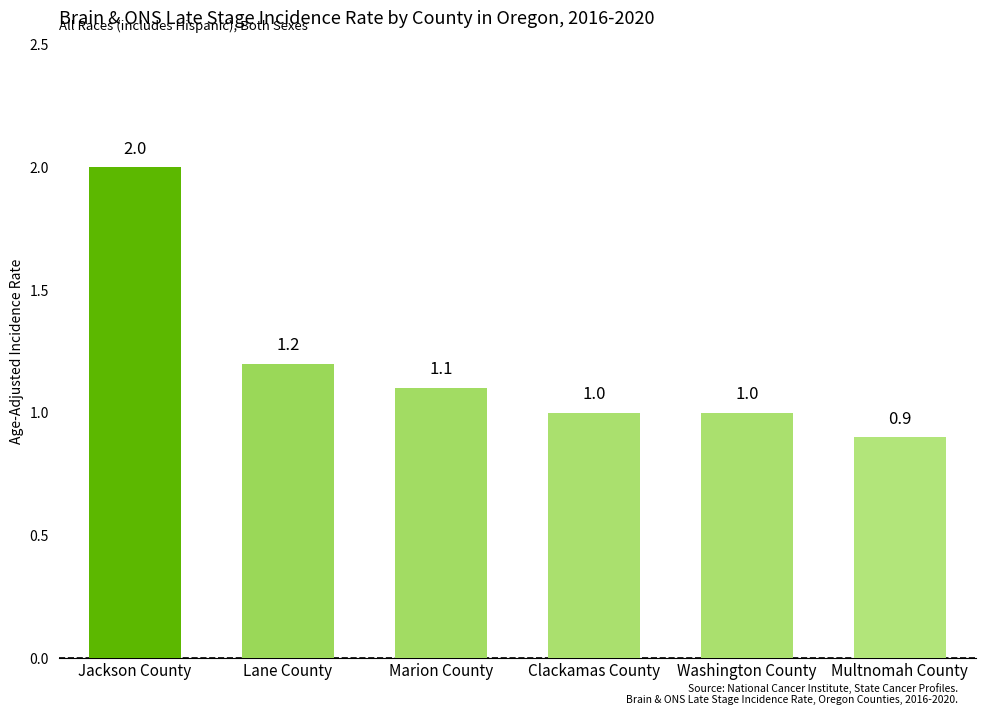

What is the difference between the second highest and minimum values?

0.3